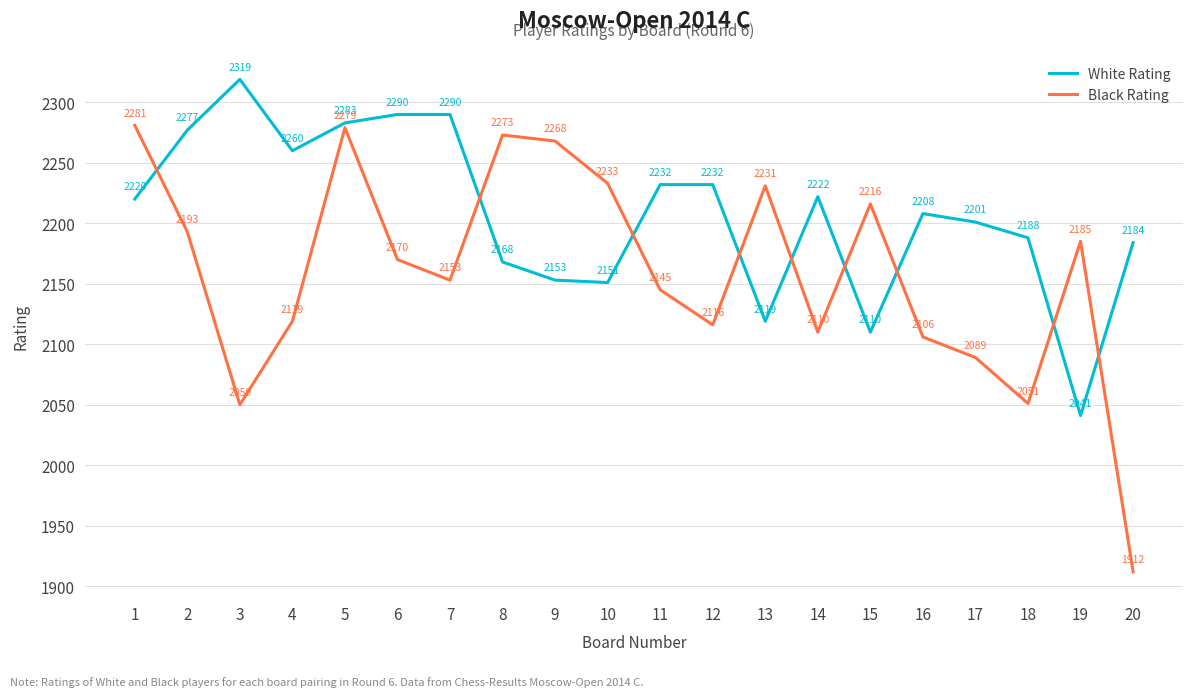

What is the maximum value for Black Rating?

2281